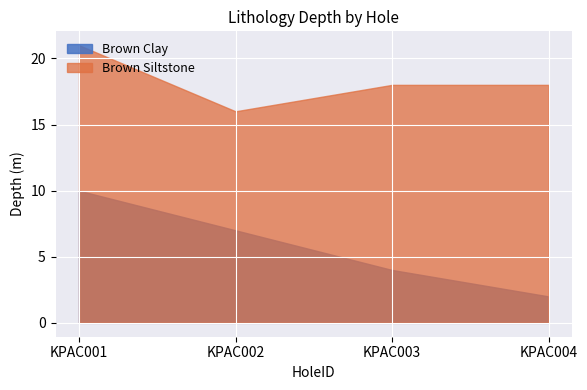

What is the lowest value of the Brown Clay series?

2